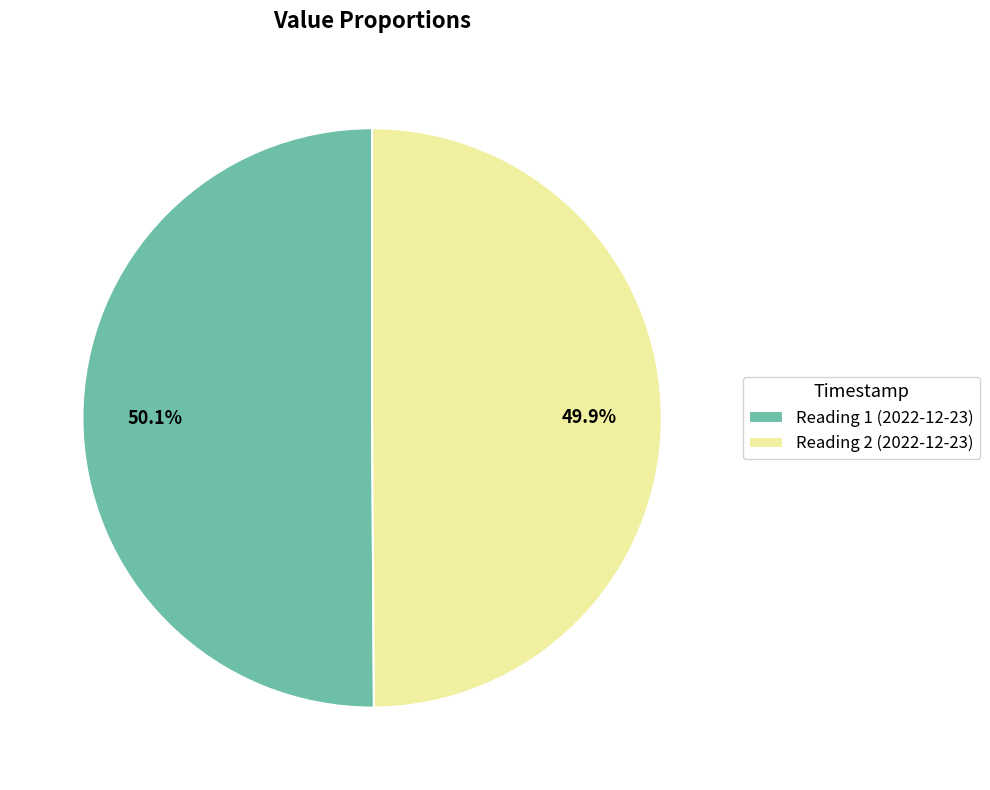

Does any single category account for the majority?

Yes